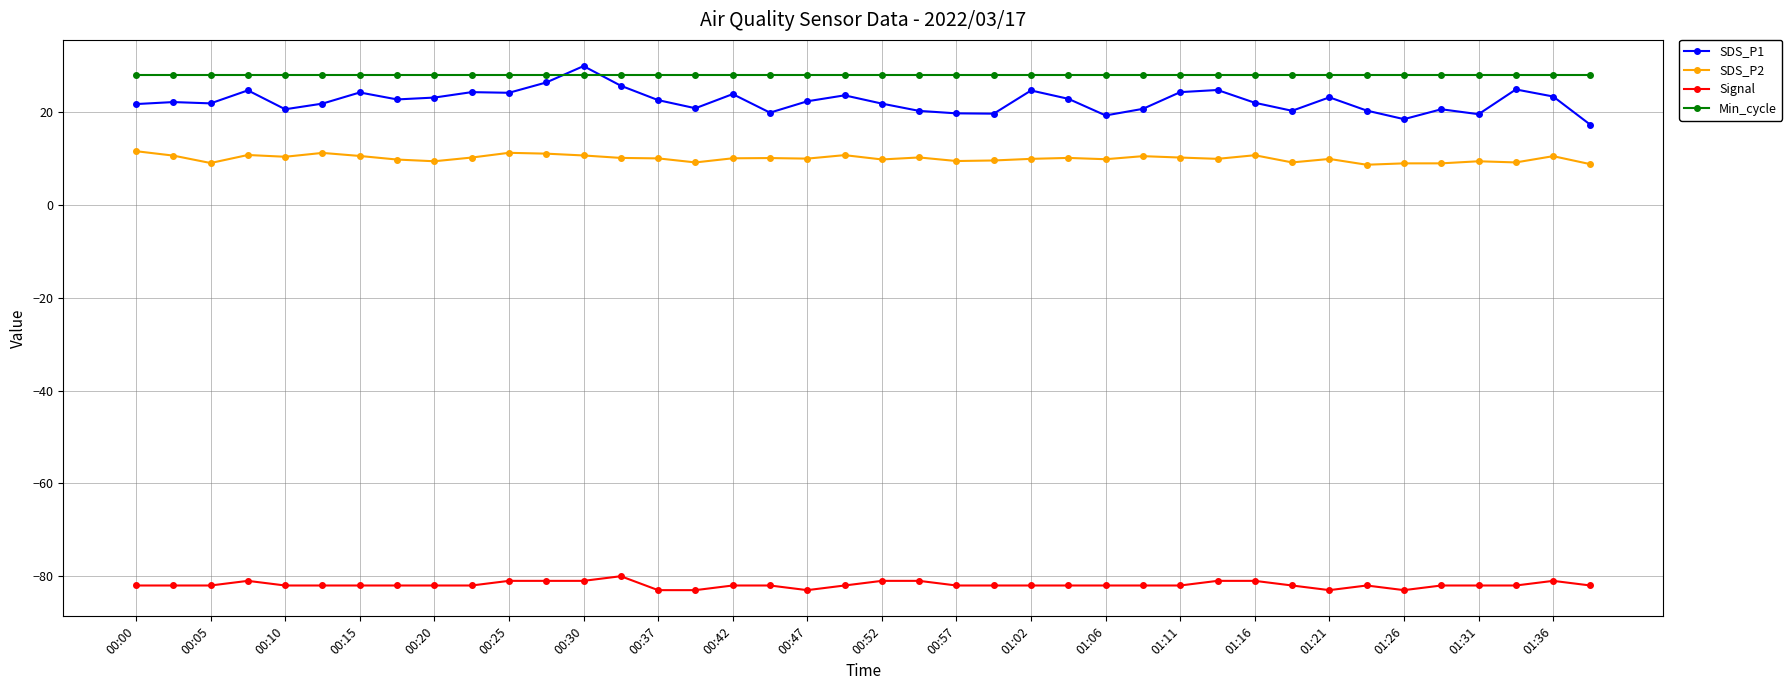

What is the minimum value for SDS_P1?

17.2